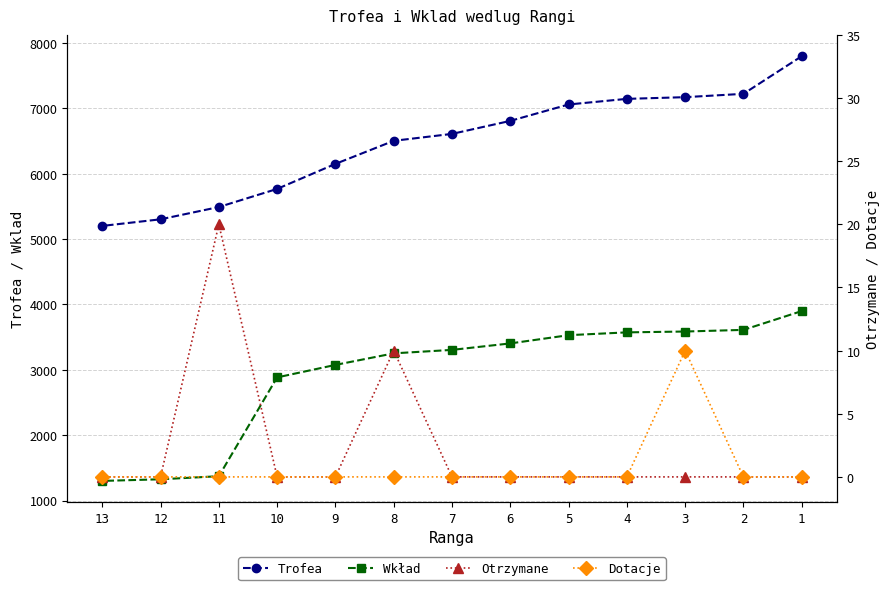

Reading left to right, list all the values displayed in this chart.

Trofea: 7799	7223	7172	7146	7060	6809	6610	6504	6151	5768	5491	5303	5202
Wkład: 3899	3611	3586	3573	3530	3404	3305	3252	3075	2884	1372	1325	1300
Otrzymane: 0	0	0	0	0	0	0	10	0	0	20	0	0
Dotacje: 0	0	10	0	0	0	0	0	0	0	0	0	0